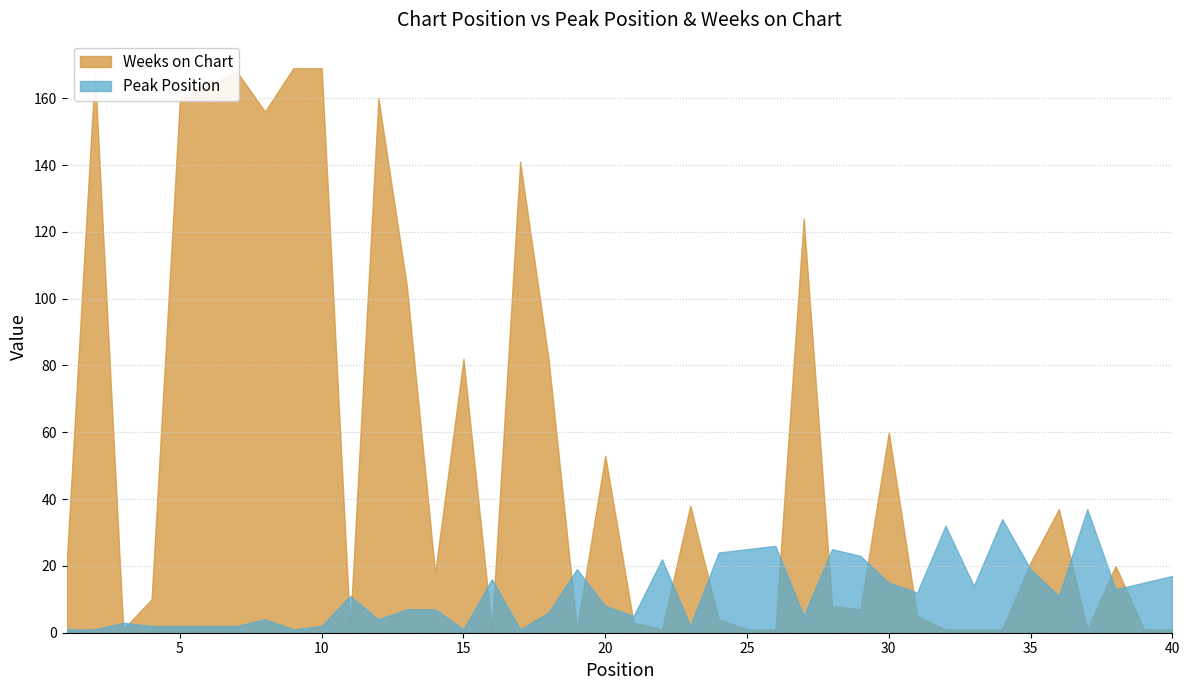

Does the chart display data point markers on the line(s)?

No